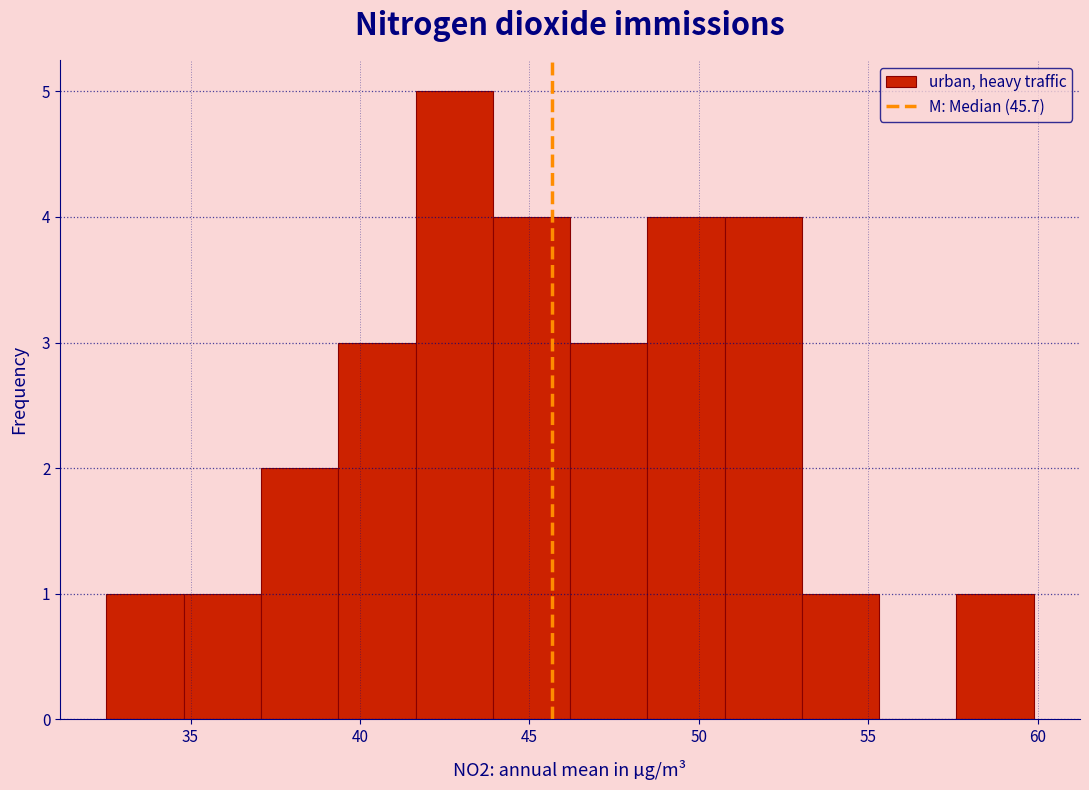

Reading left to right, transcribe this chart: for each bar, give the range it covers on the x-axis and its height. Neither the bar edges nor the heights are printed on the chart, so give them approximately, as read against the axes.

32.5 to 35.0: 1
35.0 to 37.0: 1
37.0 to 39.5: 2
39.5 to 41.5: 3
41.5 to 44.0: 5
44.0 to 46.0: 4
46.0 to 48.5: 3
48.5 to 51.0: 4
51.0 to 53.0: 4
53.0 to 55.5: 1
55.5 to 57.5: 0
57.5 to 60.0: 1